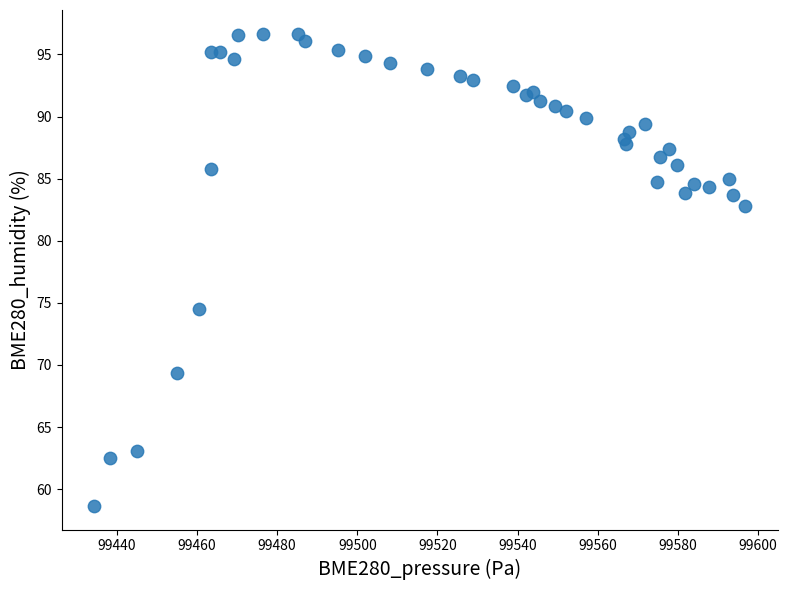

What Y value in the scatter plot is closest to 77?

74.5